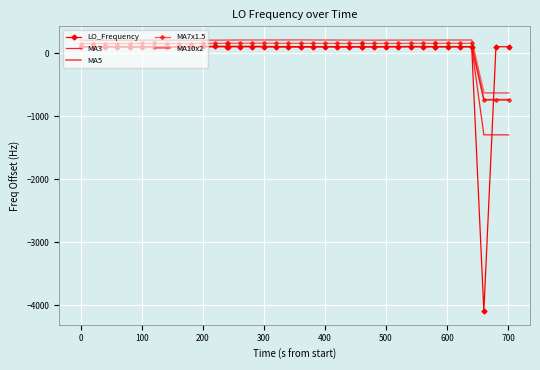

How many series are shown in this chart?

5